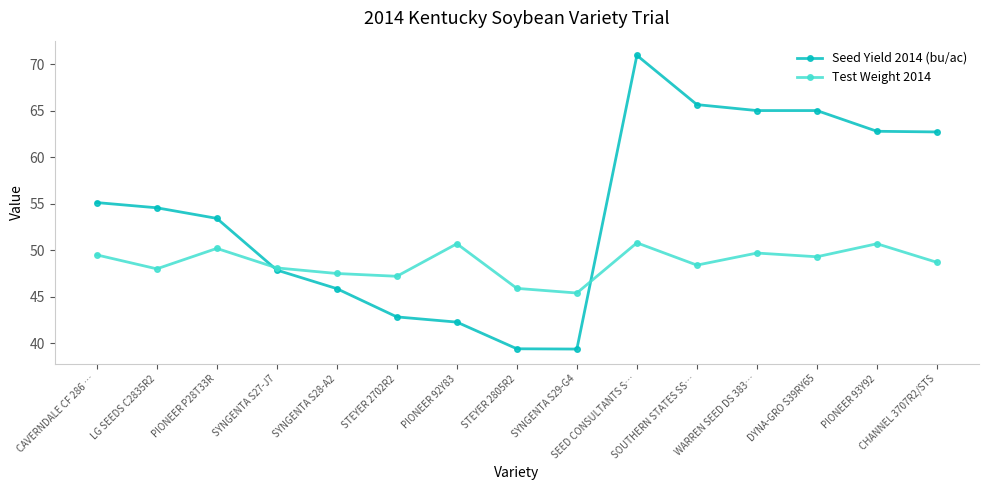

List the series in order of their peak value, lowest first.

Test Weight 2014, Seed Yield 2014 (bu/ac)